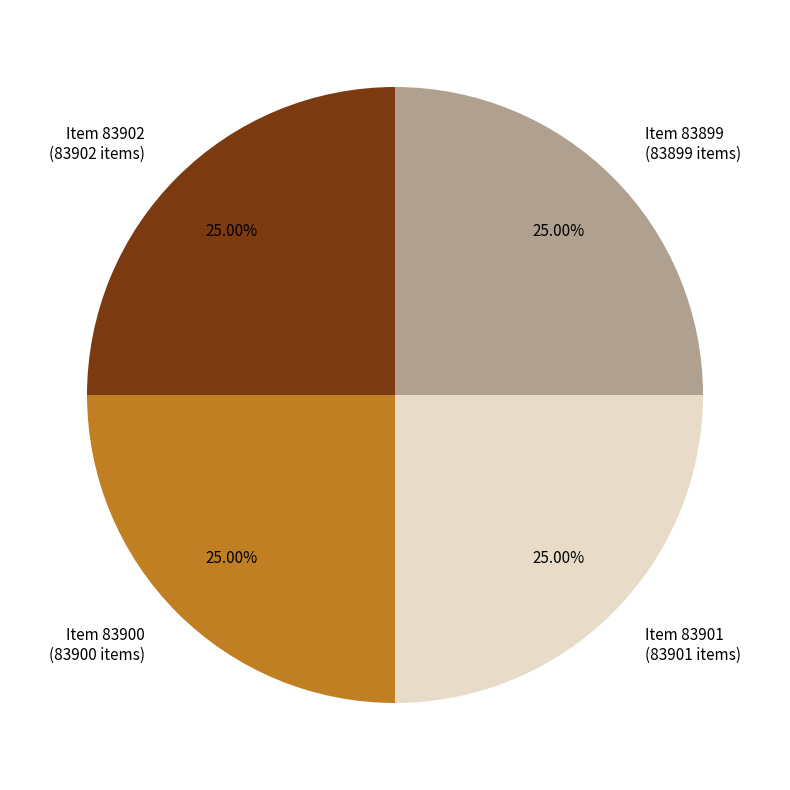

To the nearest percent, what portion does Item 83902 represent?

25%